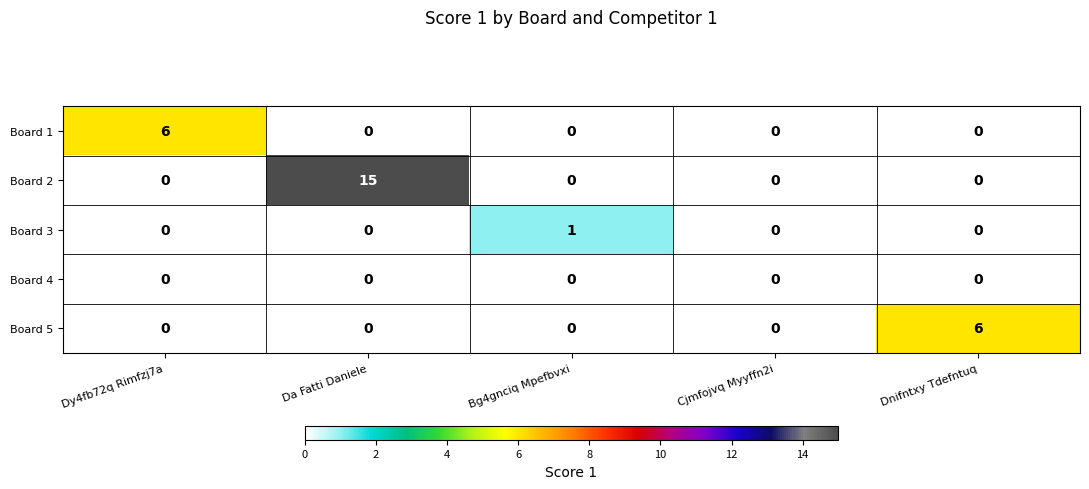

Reading left to right, what are all the values shown in this chart?

Board 1: Dy4fb72q Rimfzj7a=6	Da Fatti Daniele=0	Bg4gnciq Mpefbvxi=0	Cjmfojvq Myyffn2i=0	Dnifntxy Tdefntuq=0
Board 2: Dy4fb72q Rimfzj7a=0	Da Fatti Daniele=15	Bg4gnciq Mpefbvxi=0	Cjmfojvq Myyffn2i=0	Dnifntxy Tdefntuq=0
Board 3: Dy4fb72q Rimfzj7a=0	Da Fatti Daniele=0	Bg4gnciq Mpefbvxi=1	Cjmfojvq Myyffn2i=0	Dnifntxy Tdefntuq=0
Board 4: Dy4fb72q Rimfzj7a=0	Da Fatti Daniele=0	Bg4gnciq Mpefbvxi=0	Cjmfojvq Myyffn2i=0	Dnifntxy Tdefntuq=0
Board 5: Dy4fb72q Rimfzj7a=0	Da Fatti Daniele=0	Bg4gnciq Mpefbvxi=0	Cjmfojvq Myyffn2i=0	Dnifntxy Tdefntuq=6